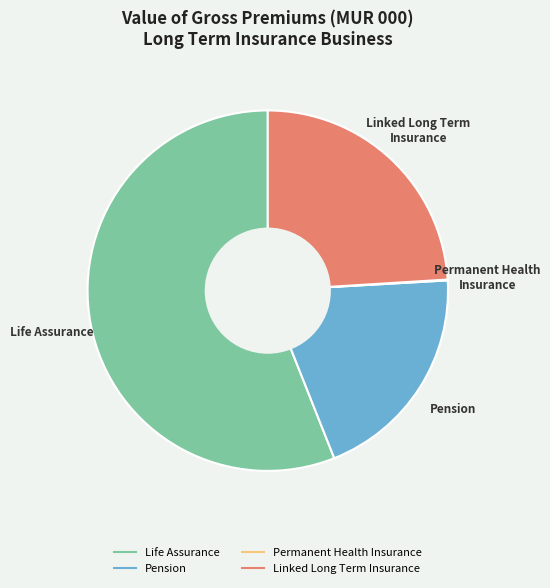

What is the ratio of the value at Life Assurance to the value at Pension?

2.8